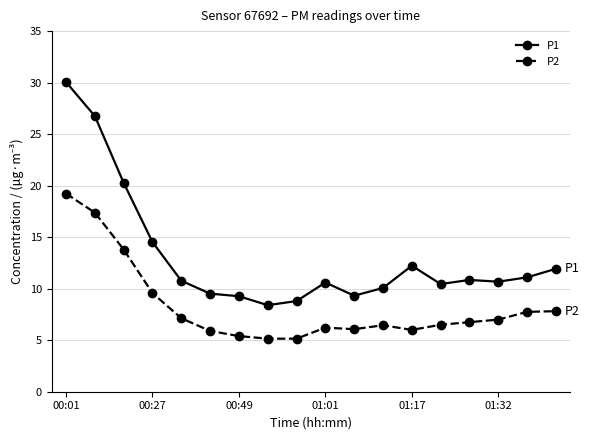

What is the difference between the second highest and minimum values in the P2 series?

12.2